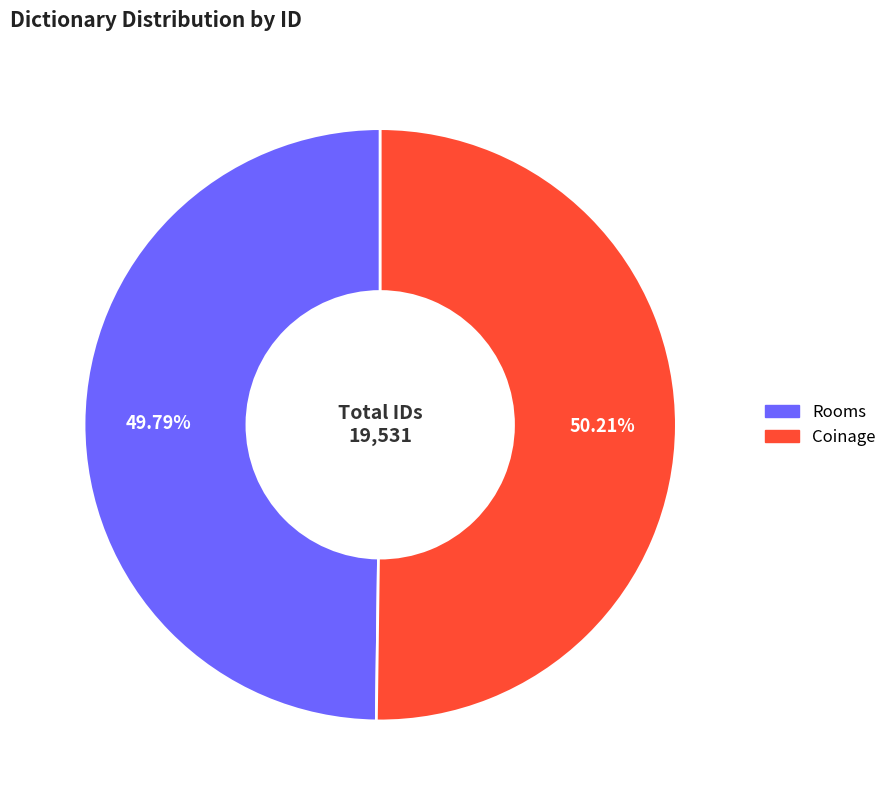

To the nearest percent, what is the combined percentage of Rooms and Coinage?

100%